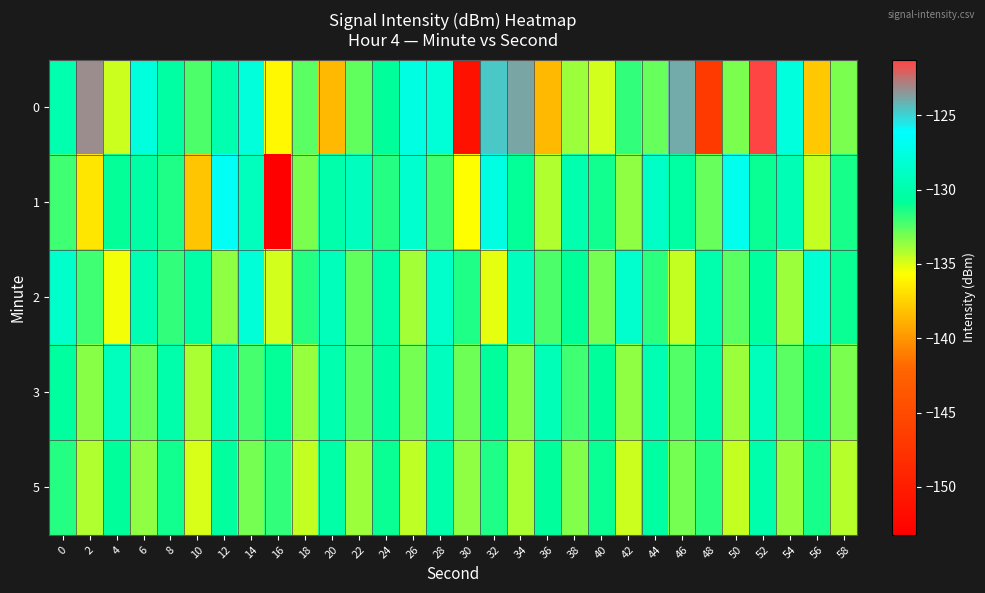

Which label corresponds to the smallest value in the chart?

16